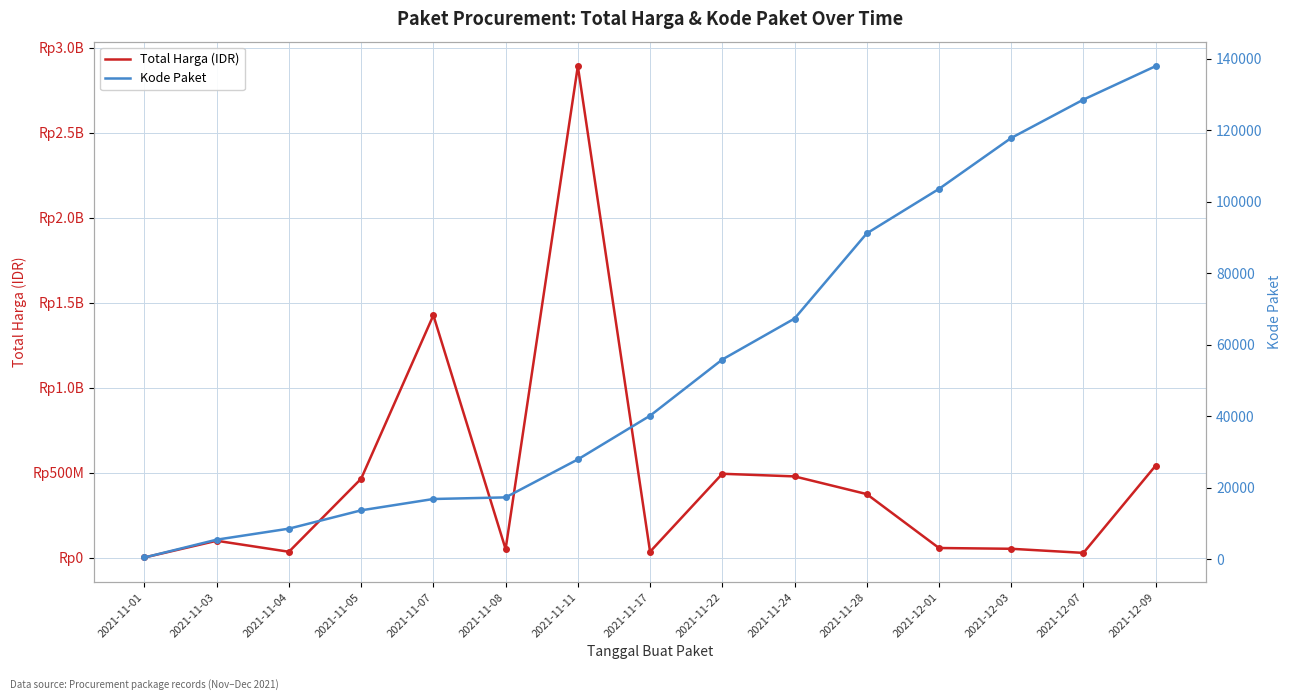

What is the smallest value displayed?

464